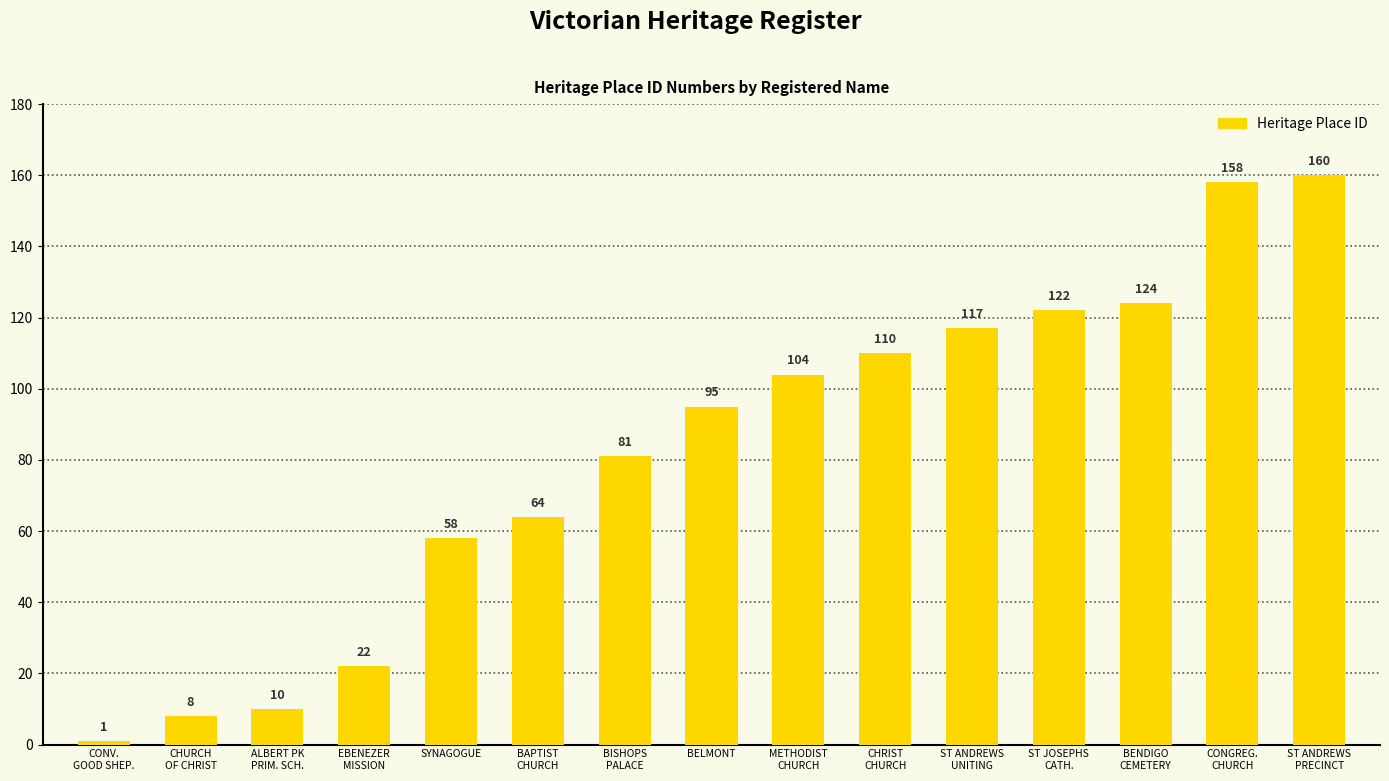

Which label corresponds to the smallest value in the chart?

CONV.
GOOD SHEP.